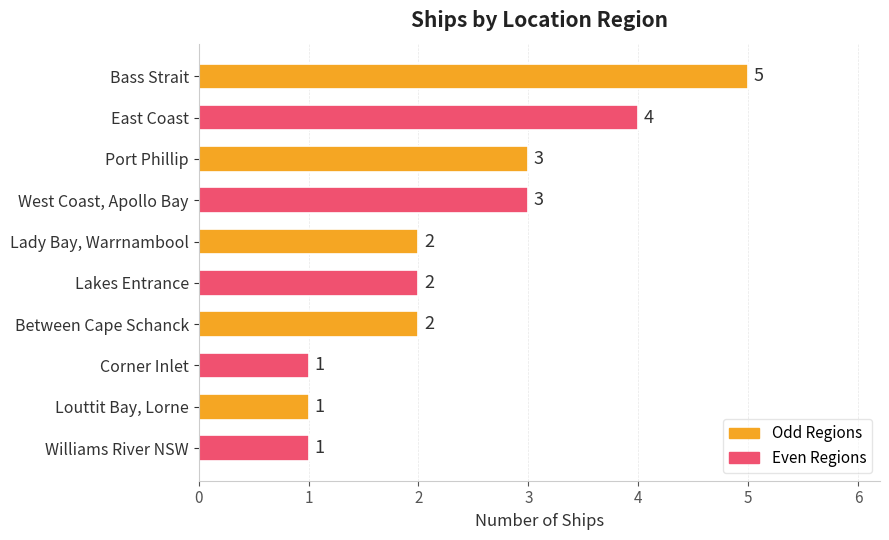

Which has a higher value, Port Phillip or Williams River NSW?

Port Phillip